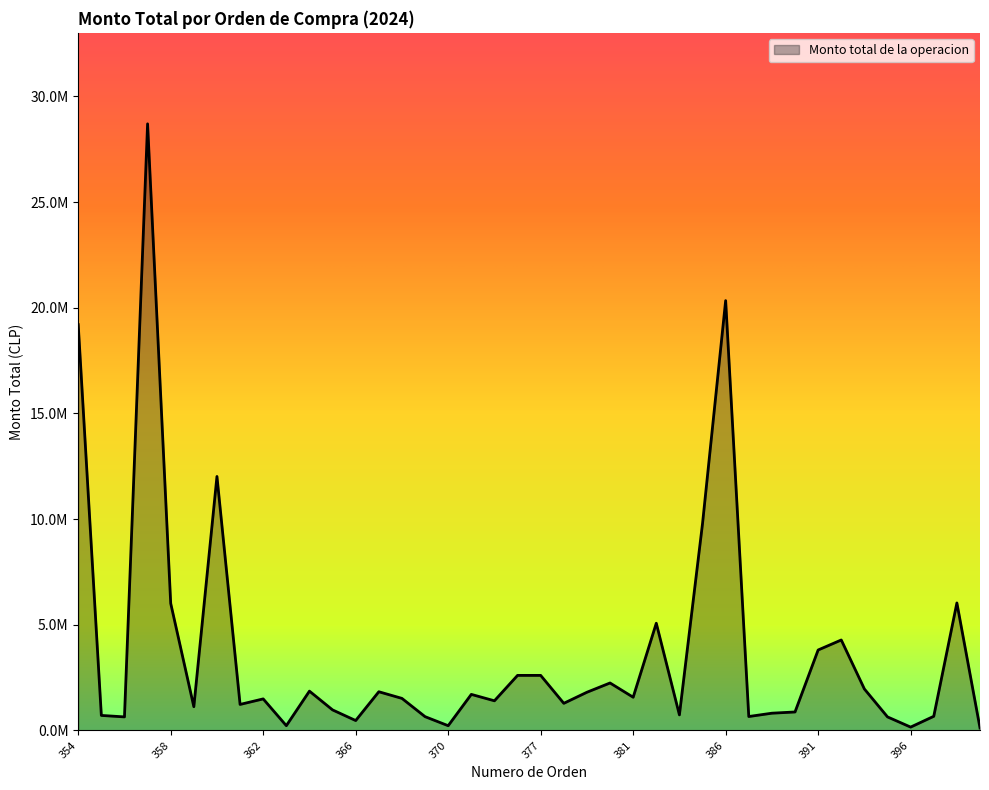

Does the chart have visible grid lines?

No